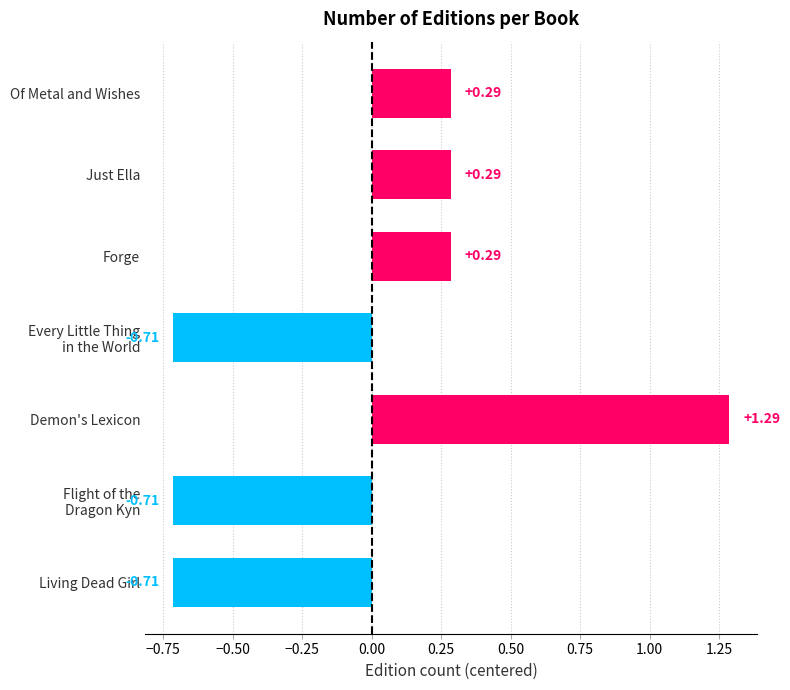

At which category does the chart reach its peak across all series?

Demon's Lexicon